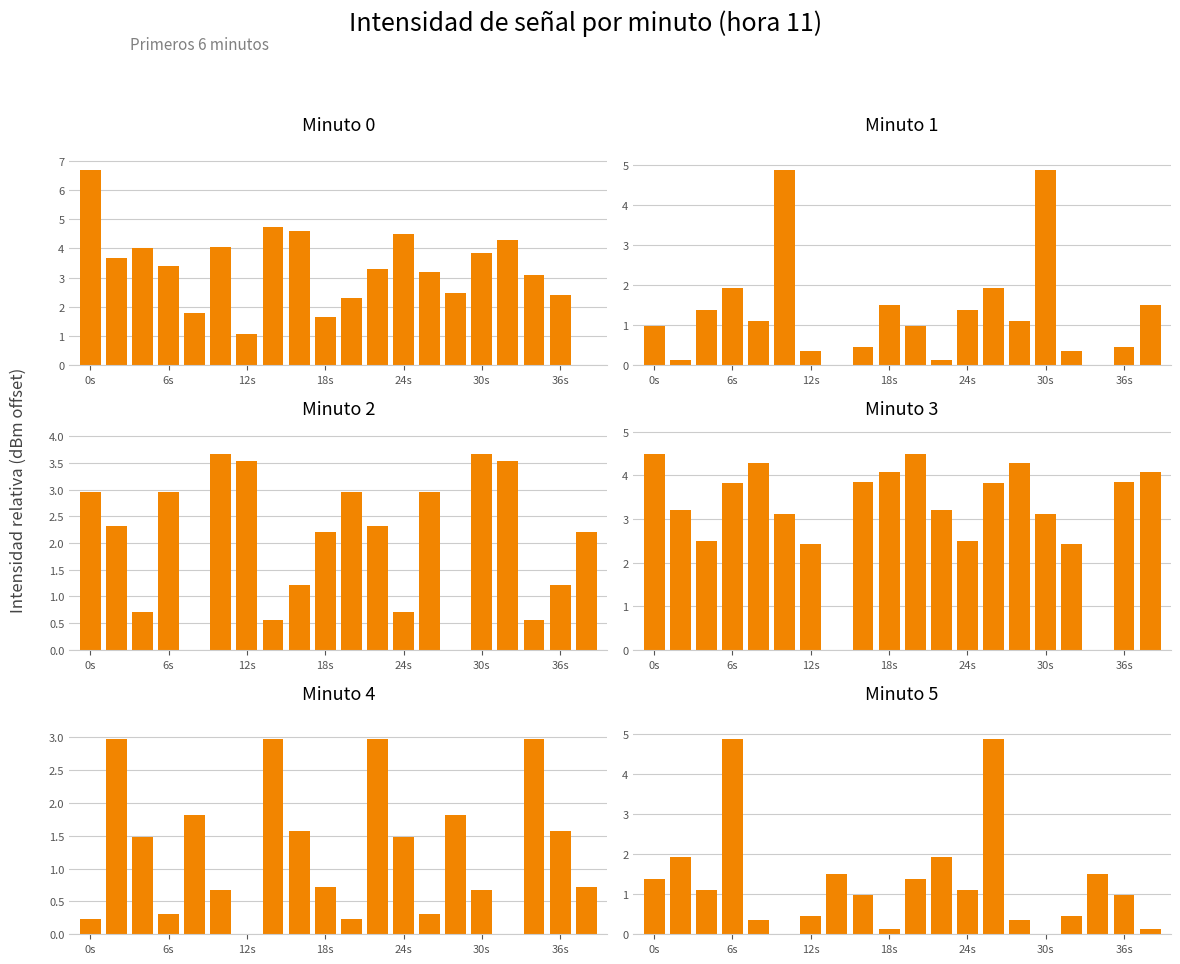

What is the spread (max minus min) of values at 19?

4.1